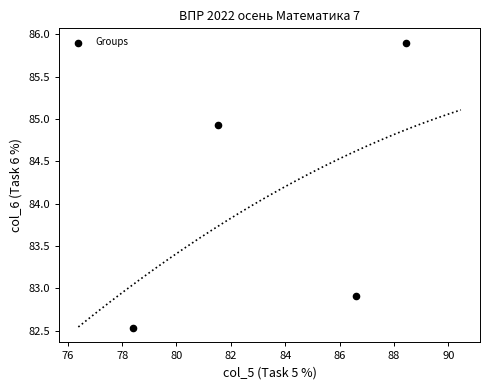

What is the range of X values (max minus min)?

10.1